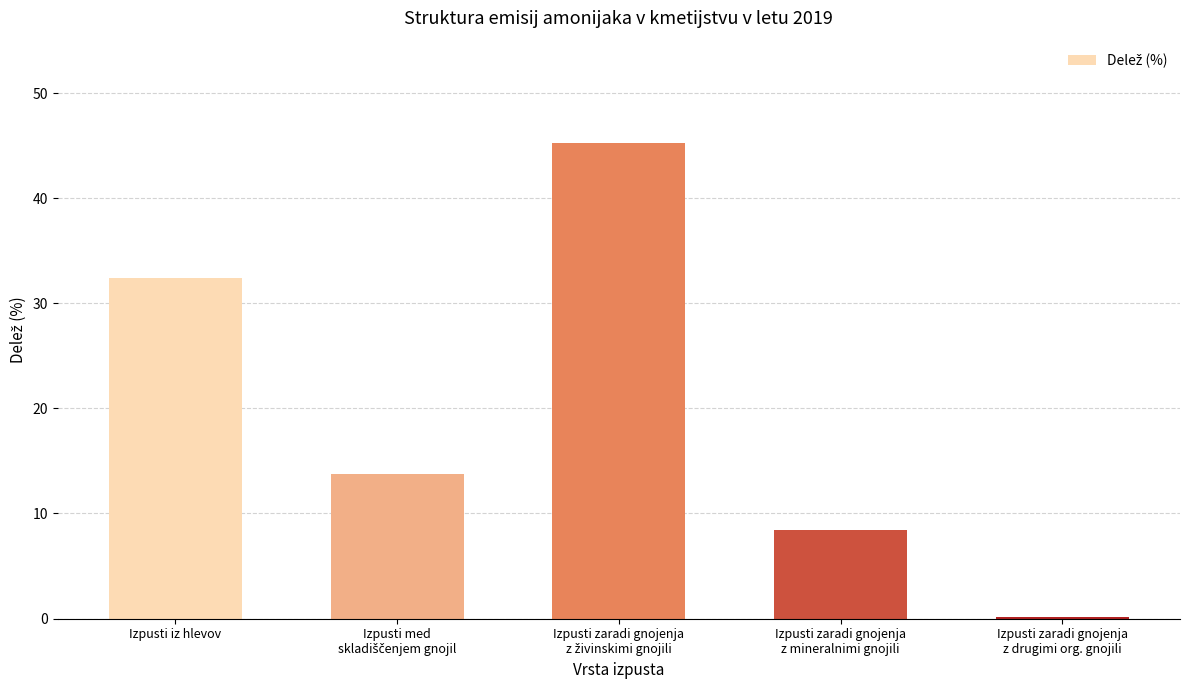

What is the sum of all values?

100.0